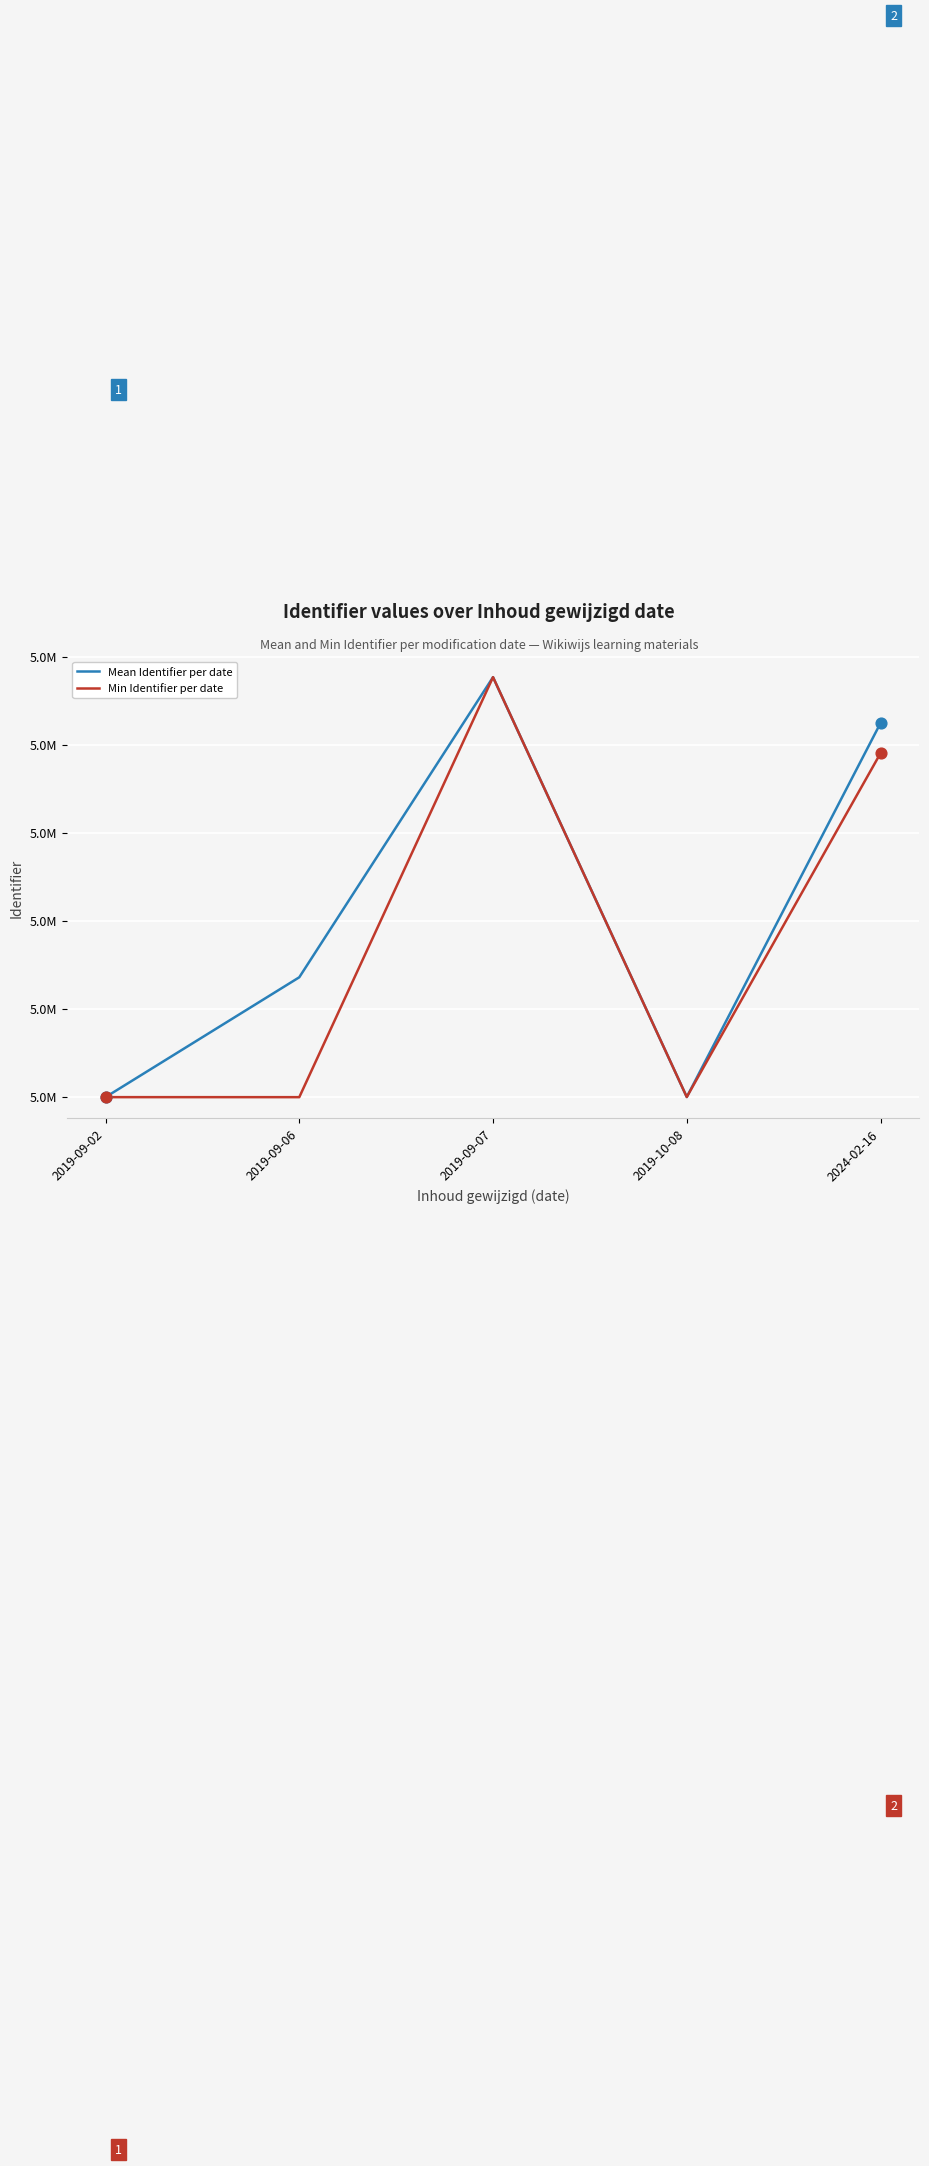

Does the chart have visible grid lines?

Yes